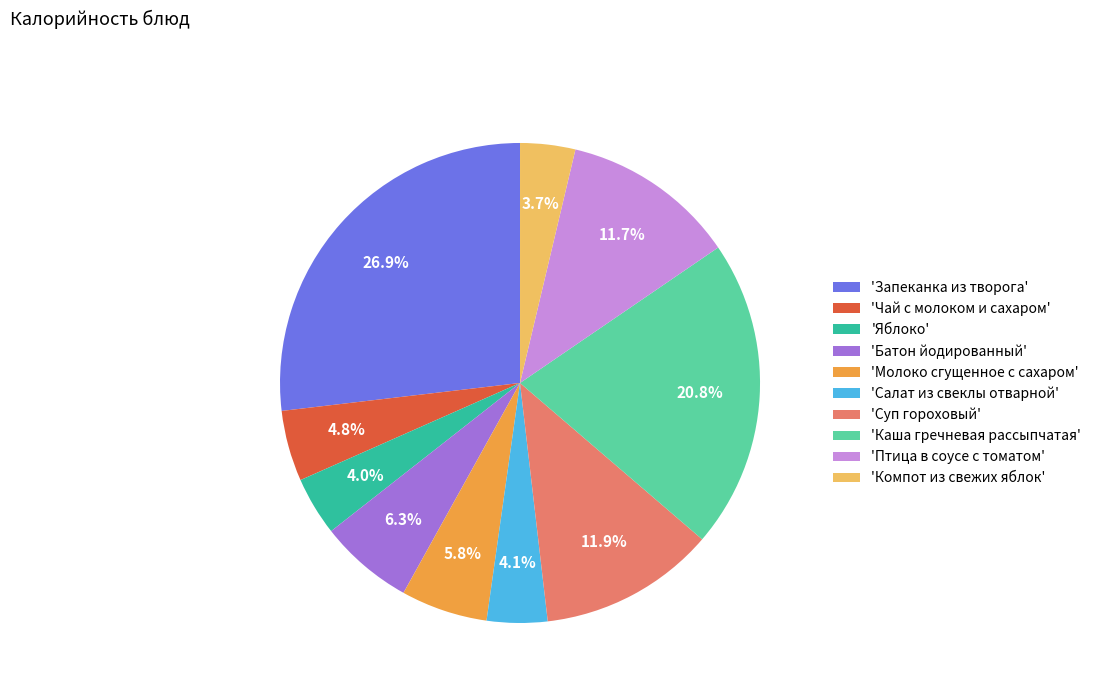

Which has a higher value, 'Запеканка из творога' or 'Салат из свеклы отварной'?

'Запеканка из творога'